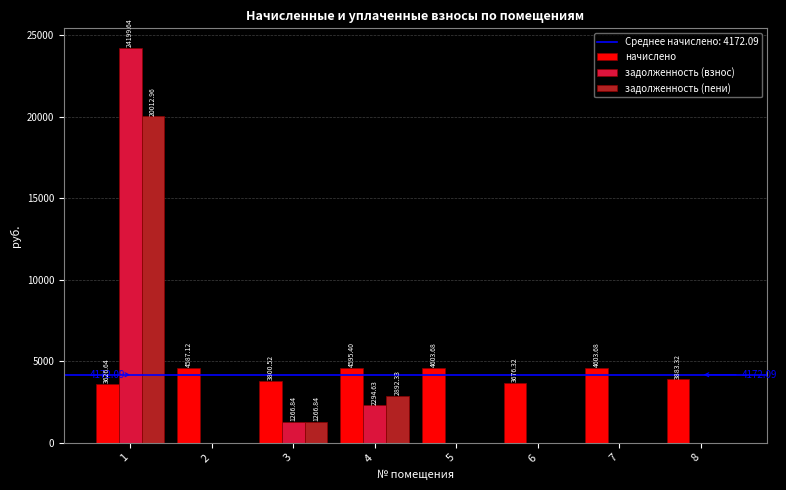

At which label does начислено first exceed 4587?

2